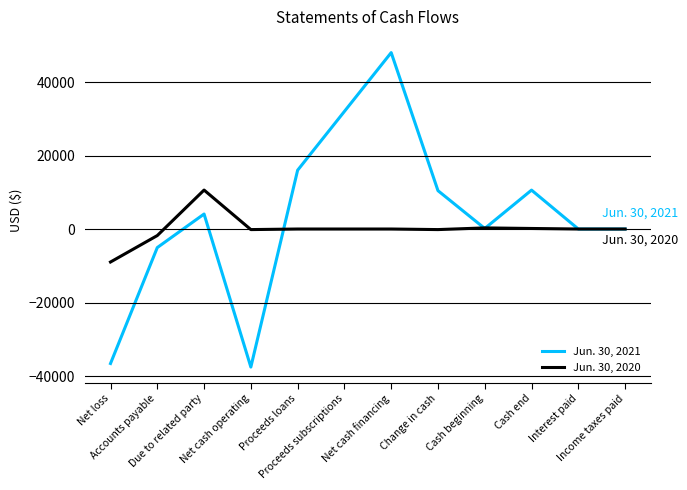

The value of Jun. 30, 2021 at Accounts payable is -7976. True or false?

False